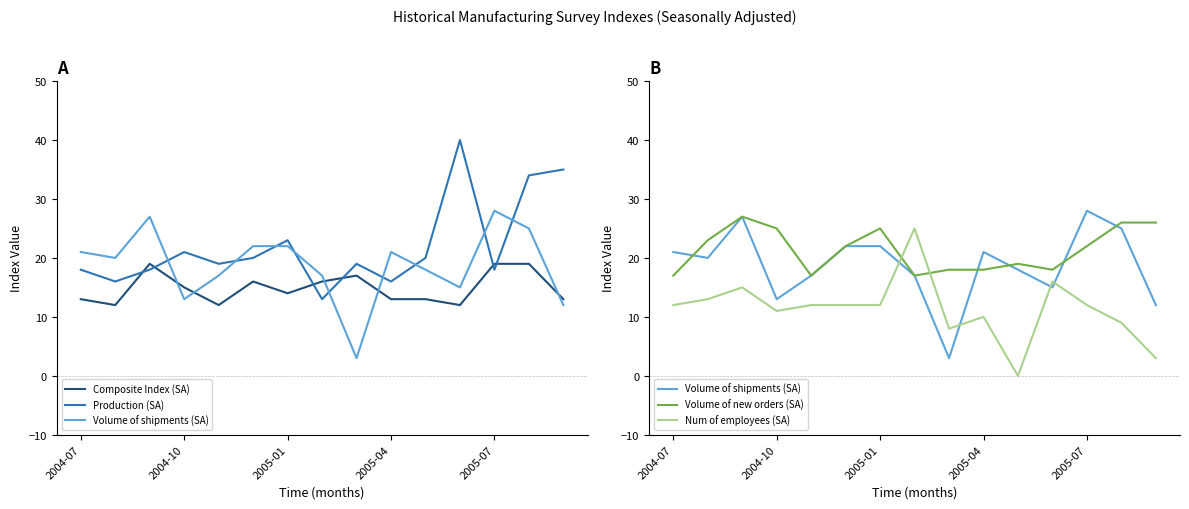

The value of Composite Index (SA) at 13 is 19. True or false?

True